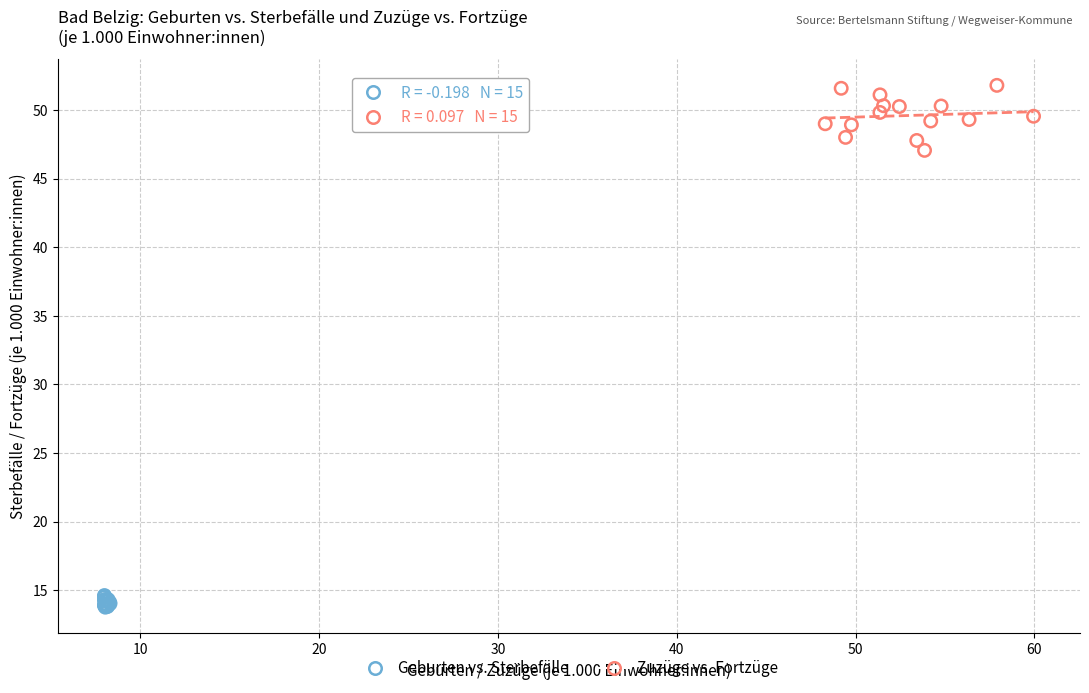

Which series contains the lowest Y value?

Geburten vs. Sterbefälle